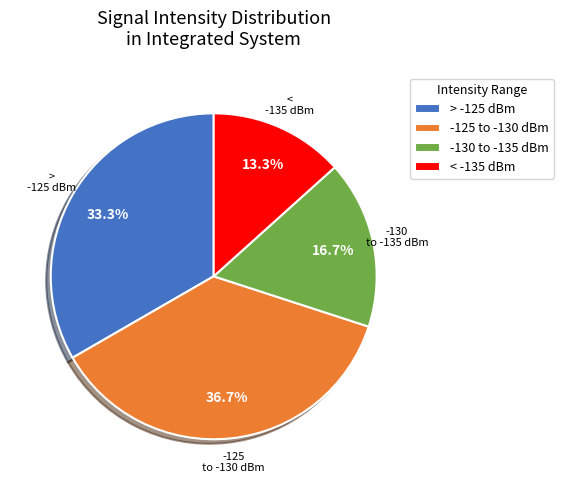

Which category has the smallest portion of the pie?

< -135 dBm